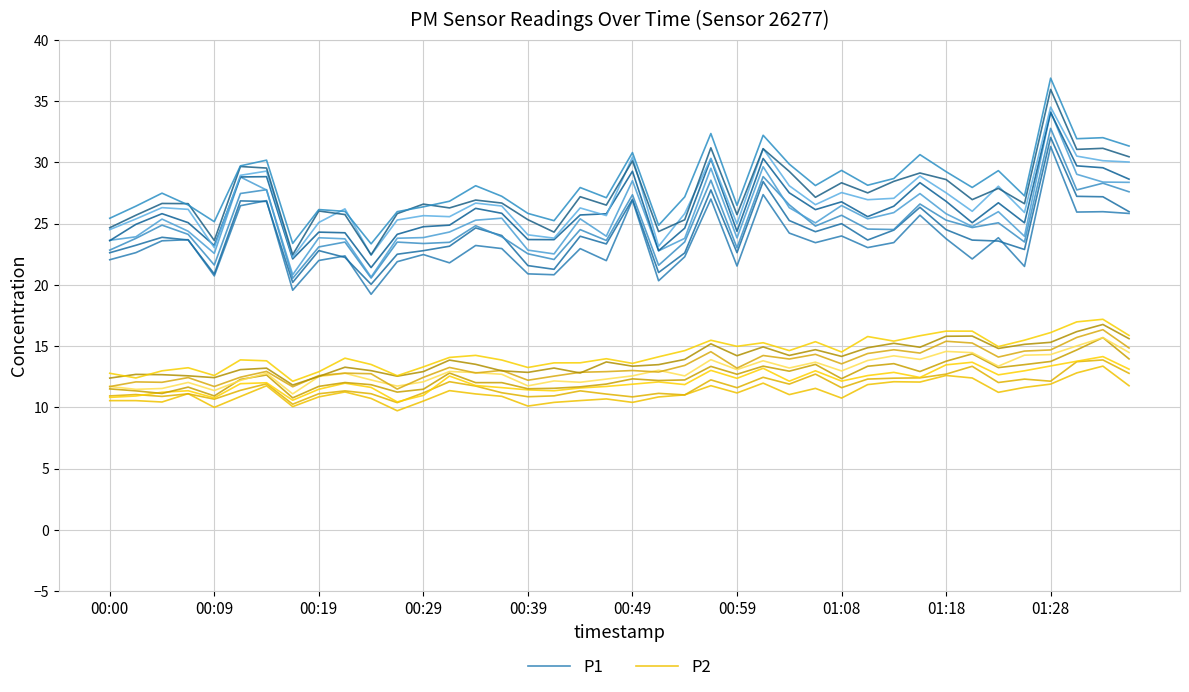

True or false: P2 and P1 cross at least once.

False